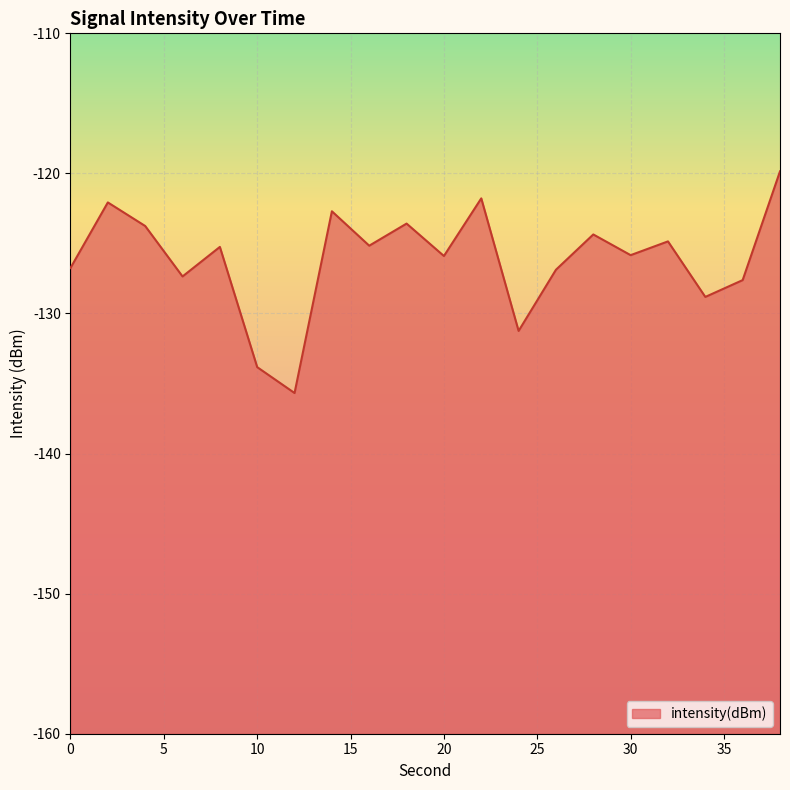

True or false: the data has more than 1 interior local peaks.

True